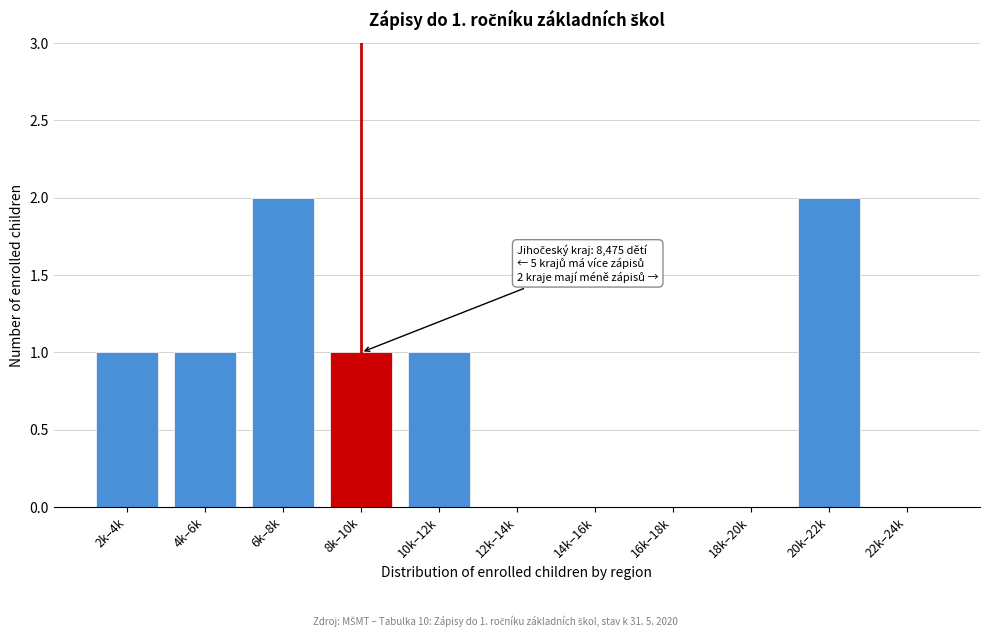

Reading left to right, extract all data points from this chart.

2k–4k=1	4k–6k=1	6k–8k=2	8k–10k=1	10k–12k=1	12k–14k=0	14k–16k=0	16k–18k=0	18k–20k=0	20k–22k=2	22k–24k=0